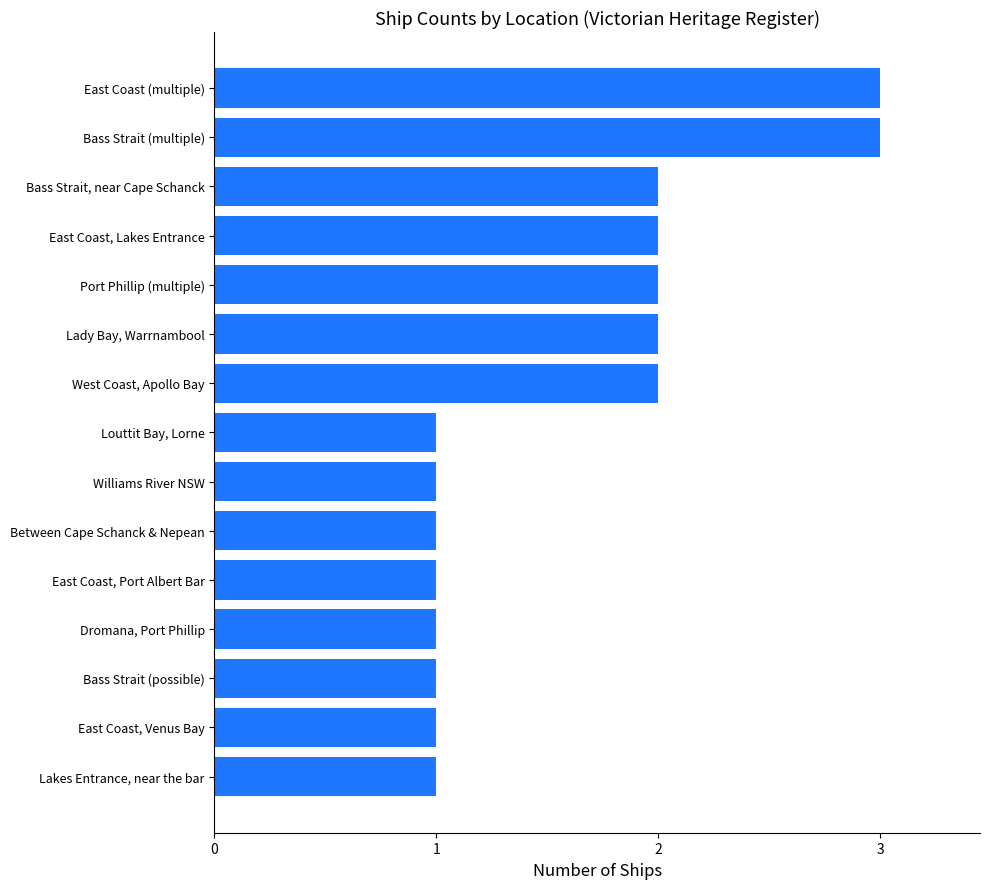

What is the ratio of the value at Bass Strait (multiple) to the value at Port Phillip (multiple)?

1.5